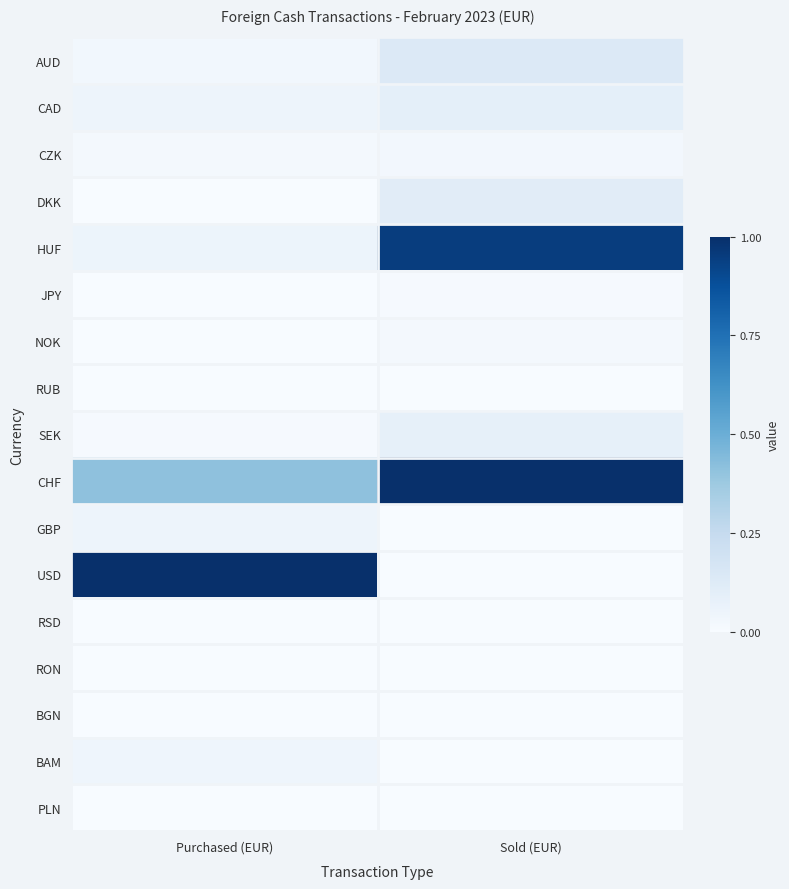

Reading left to right, what are all the values shown in this chart?

AUD: Purchased (EUR)=0.0	Sold (EUR)=0.1
CAD: Purchased (EUR)=0.0	Sold (EUR)=0.1
CZK: Purchased (EUR)=0.0	Sold (EUR)=0.0
DKK: Purchased (EUR)=0.0	Sold (EUR)=0.1
HUF: Purchased (EUR)=0.1	Sold (EUR)=0.9
JPY: Purchased (EUR)=0.0	Sold (EUR)=0.0
NOK: Purchased (EUR)=0.0	Sold (EUR)=0.0
RUB: Purchased (EUR)=0.0	Sold (EUR)=0.0
SEK: Purchased (EUR)=0.0	Sold (EUR)=0.1
CHF: Purchased (EUR)=0.4	Sold (EUR)=1.0
GBP: Purchased (EUR)=0.0	Sold (EUR)=0.0
USD: Purchased (EUR)=1.0	Sold (EUR)=0.0
RSD: Purchased (EUR)=0.0	Sold (EUR)=0.0
RON: Purchased (EUR)=0.0	Sold (EUR)=0.0
BGN: Purchased (EUR)=0.0	Sold (EUR)=0.0
BAM: Purchased (EUR)=0.0	Sold (EUR)=0.0
PLN: Purchased (EUR)=0.0	Sold (EUR)=0.0